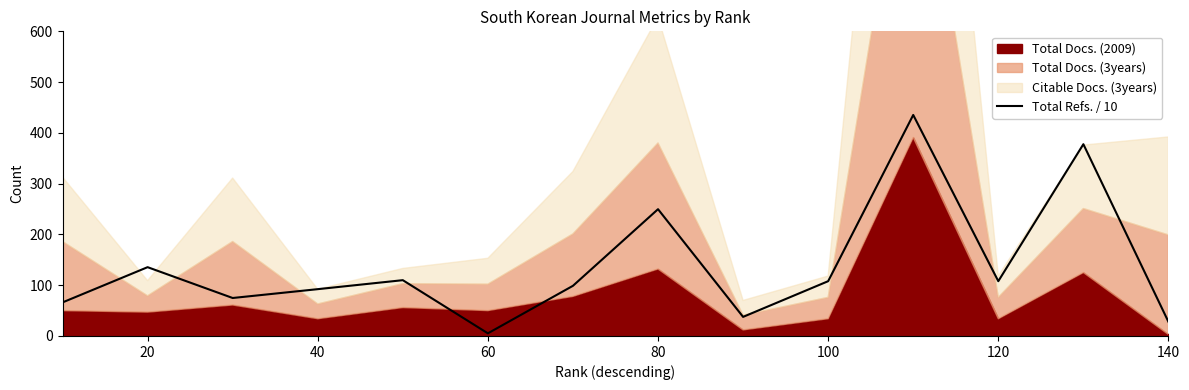

Reading right to left, list all the values displayed in this chart.

27.9	377.7	107.9	435.3	107.9	37.6	249.7	98.8	5.2	109.9	92.2	74.8	135.5	66.1